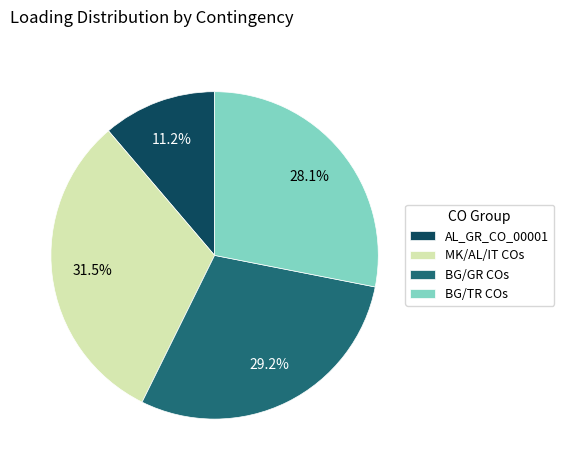

What percentage is the AL_GR_CO_00001 slice, to the nearest percent?

11%